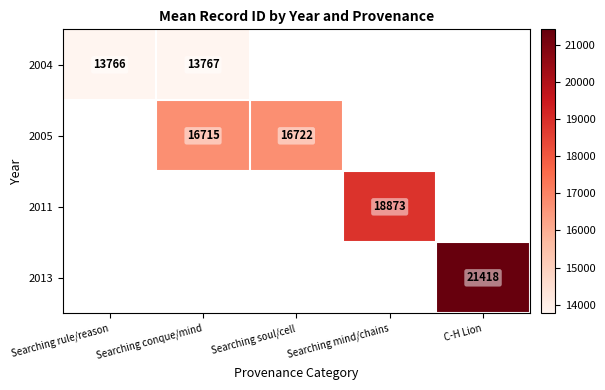

What is the smallest value displayed?

13766.0